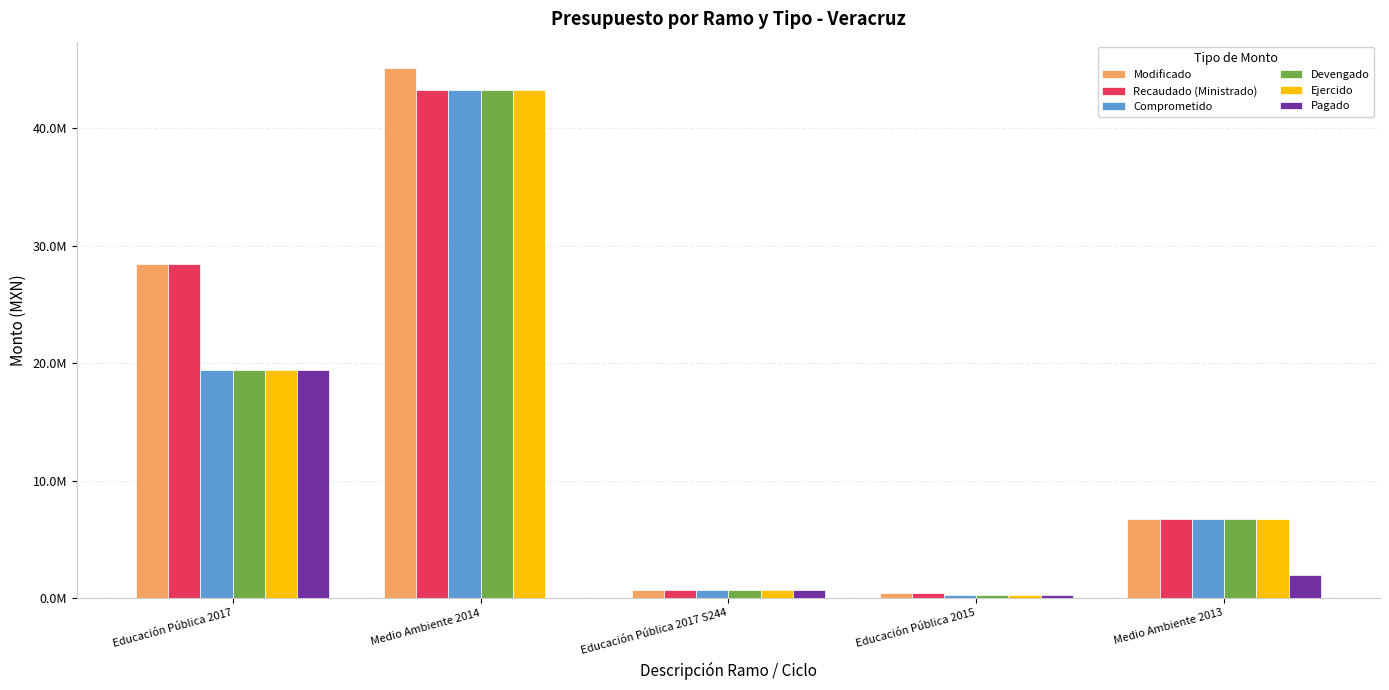

What are all the series names shown in the legend?

Modificado, Recaudado (Ministrado), Comprometido, Devengado, Ejercido, Pagado